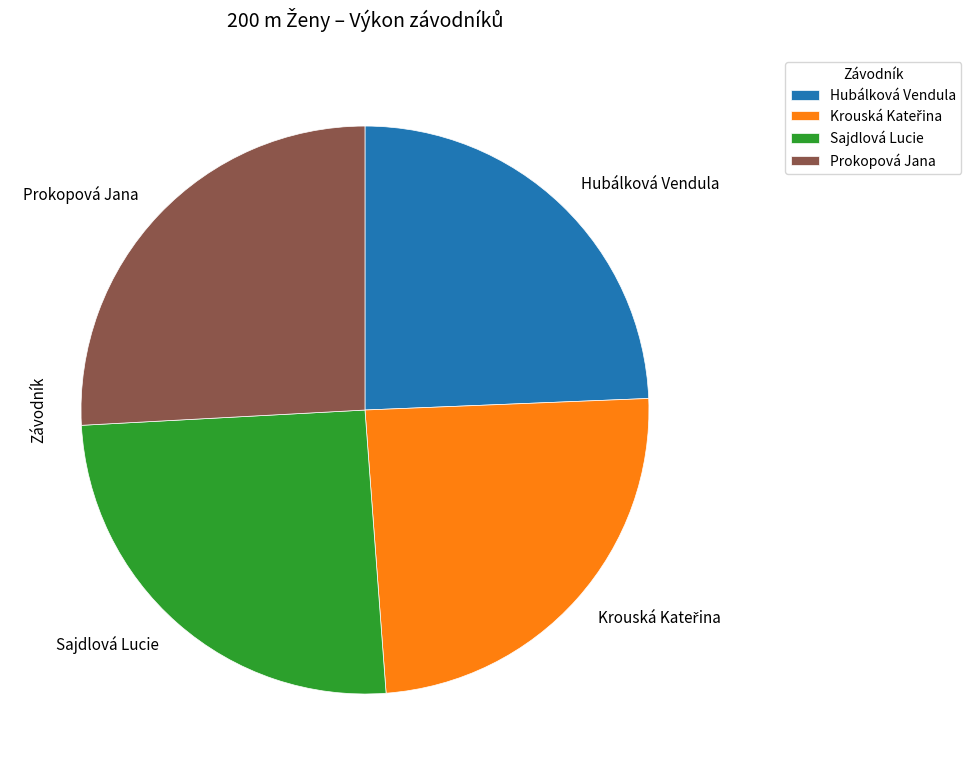

Do Prokopová Jana and Hubálková Vendula together represent more than half of the pie?

Yes